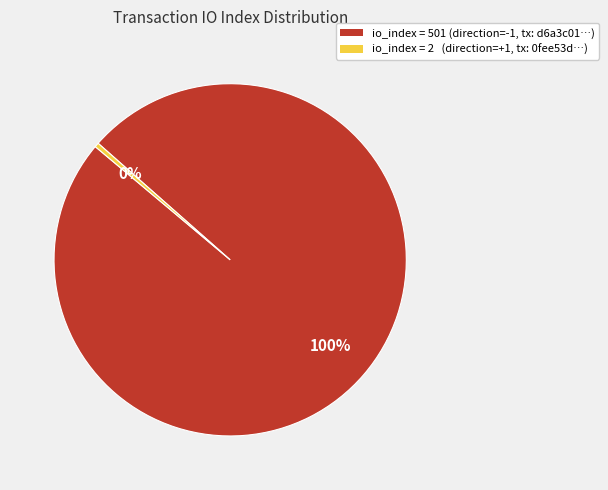

To the nearest percent, what is the average slice percentage?

50%